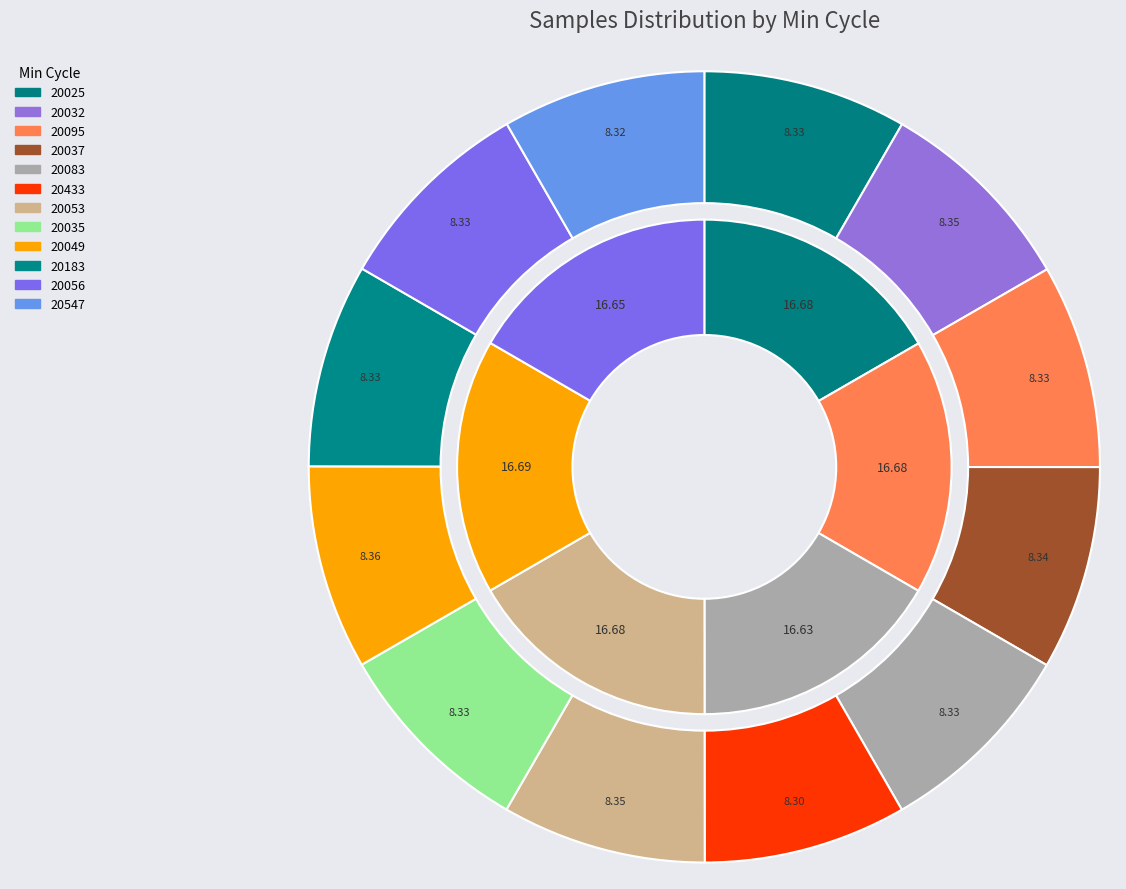

Is there any slice that represents more than half of the pie?

No